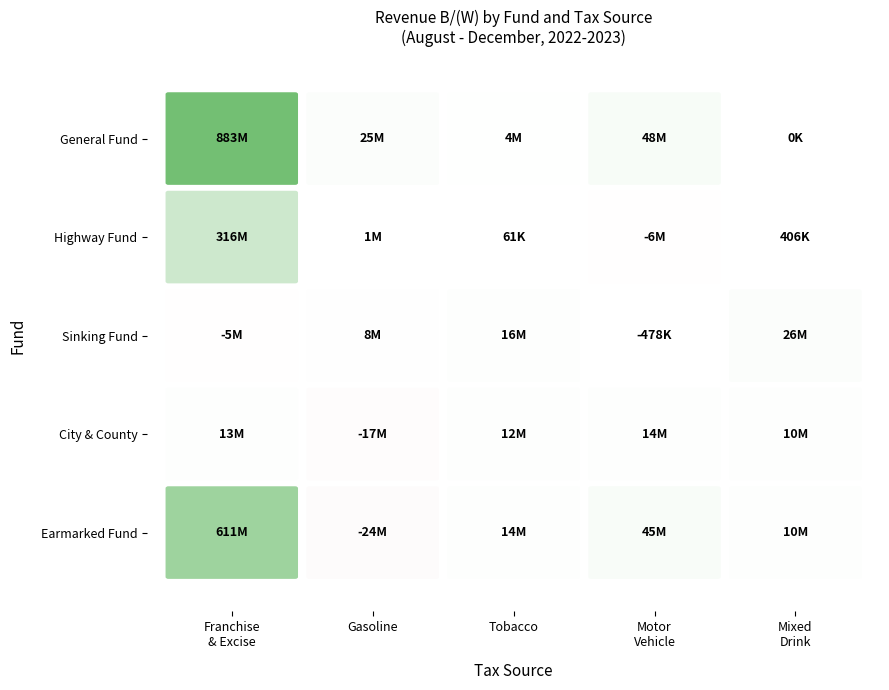

How many data points in Highway Fund are above 406000?

2